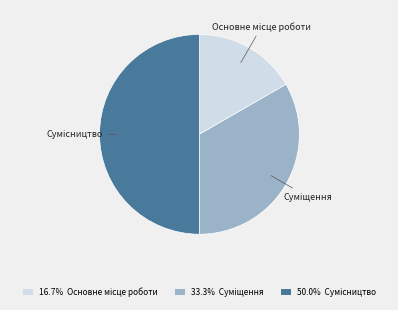

Which slice is the smallest?

Основне місце роботи